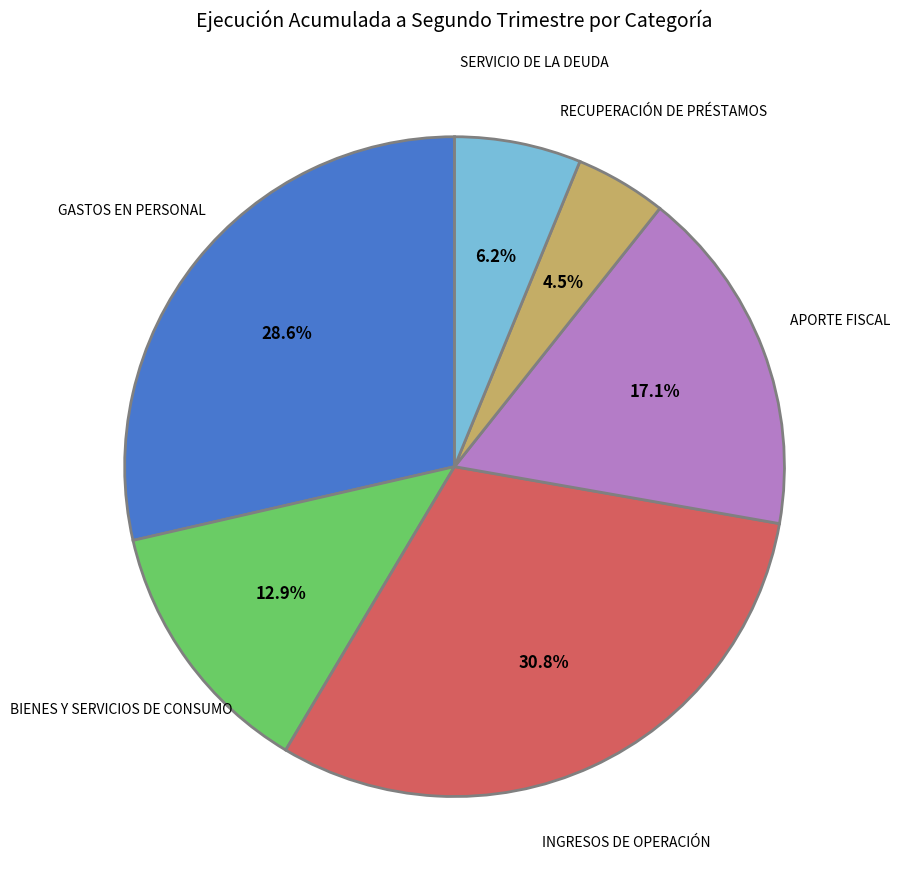

To the nearest percent, what percentage of the pie is BIENES Y SERVICIOS DE CONSUMO?

13%